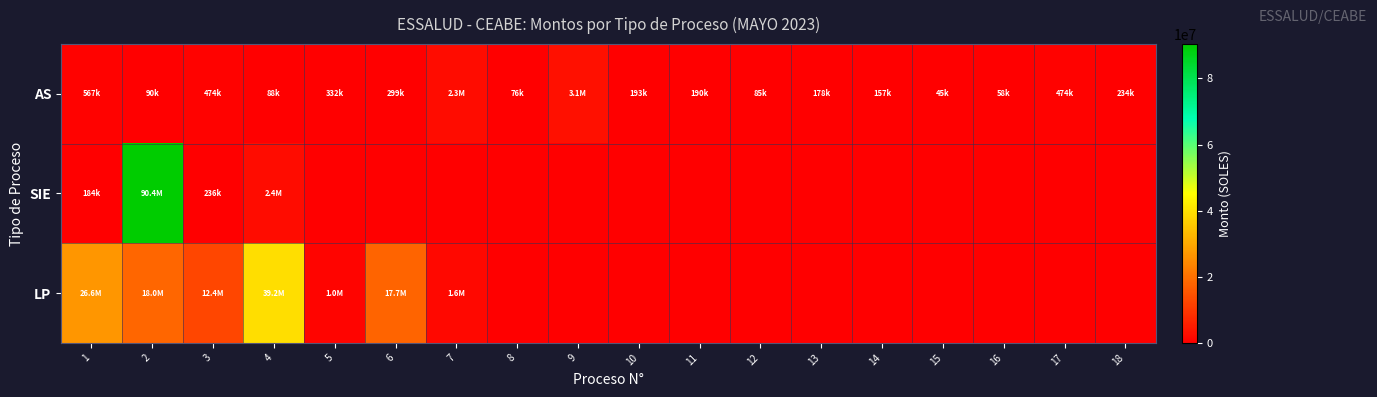

Which series changed the most between 1 and 10?

LP